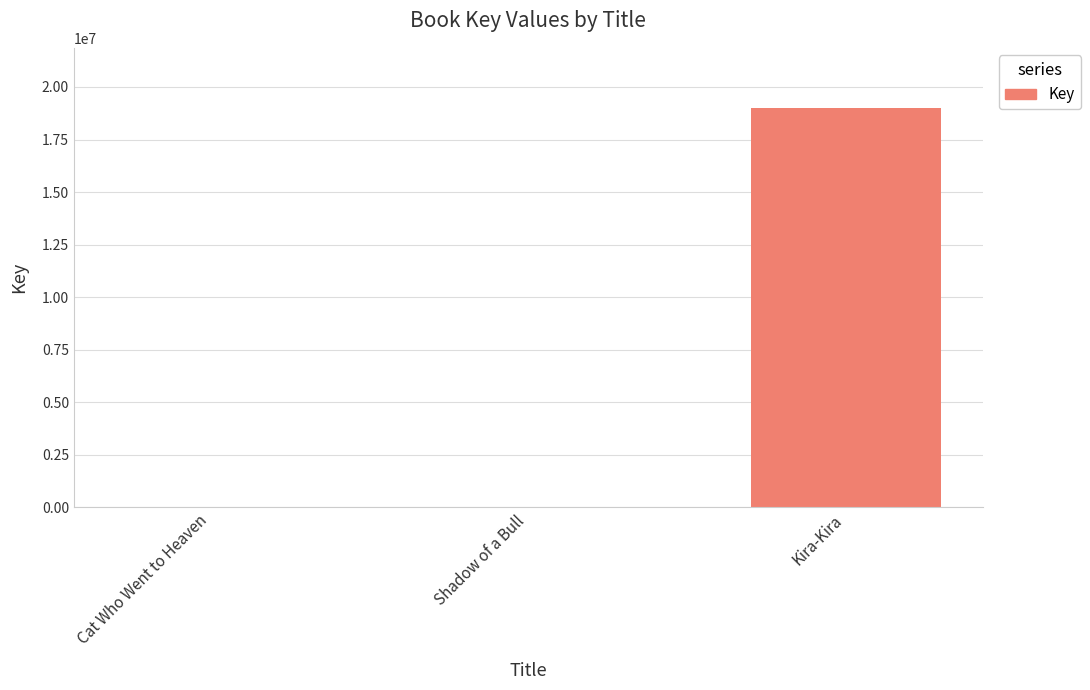

Is it true that the value at Cat Who Went to Heaven is 6701?

True